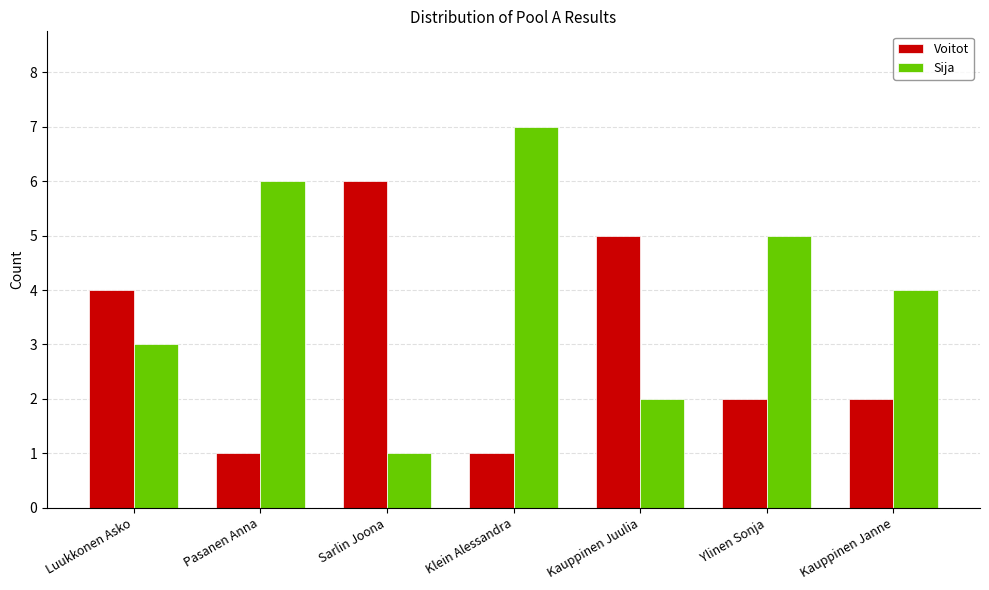

At Pasanen Anna, list the series in order from smallest to largest.

Voitot, Sija